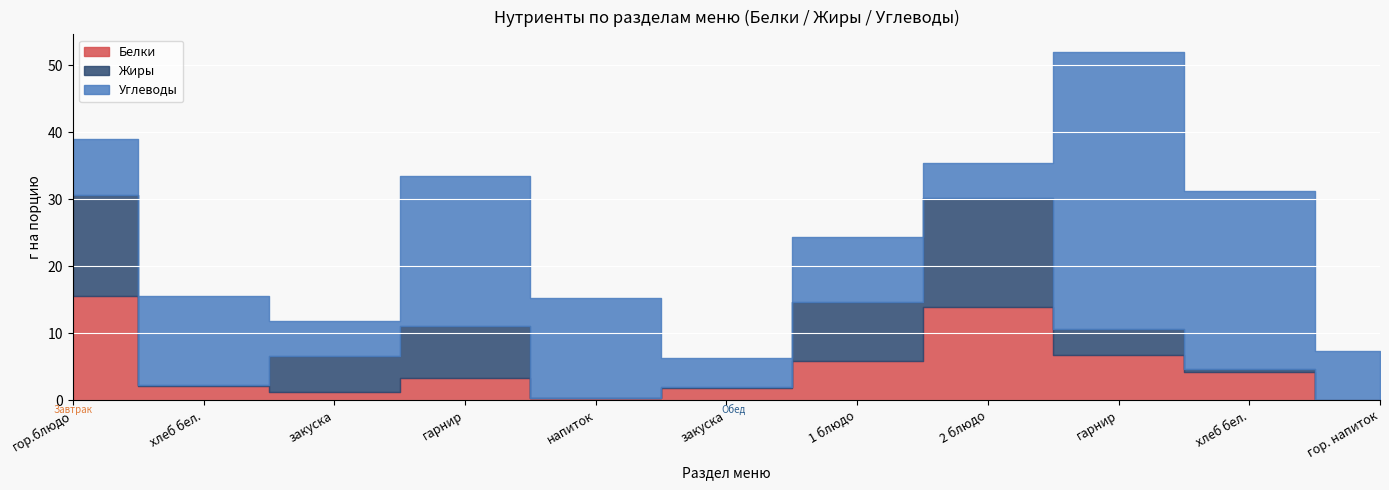

Count the number of data series in this chart.

3